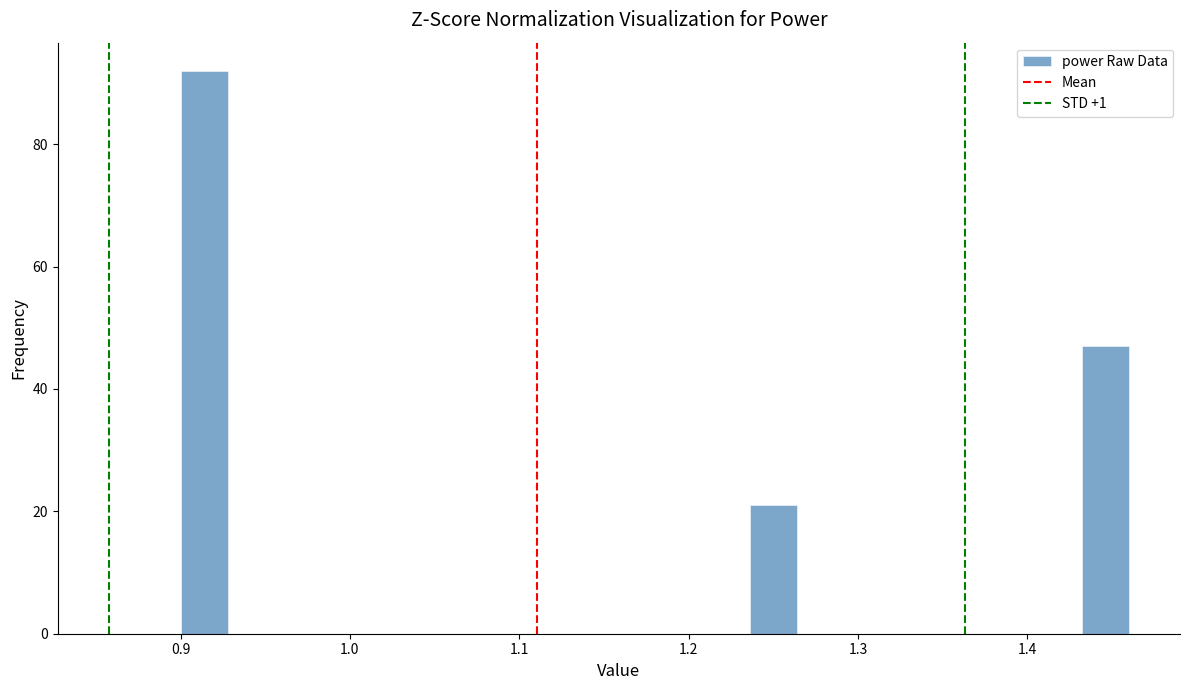

Read against the x-axis, roughly where is the centre of the tallest bar?

0.91